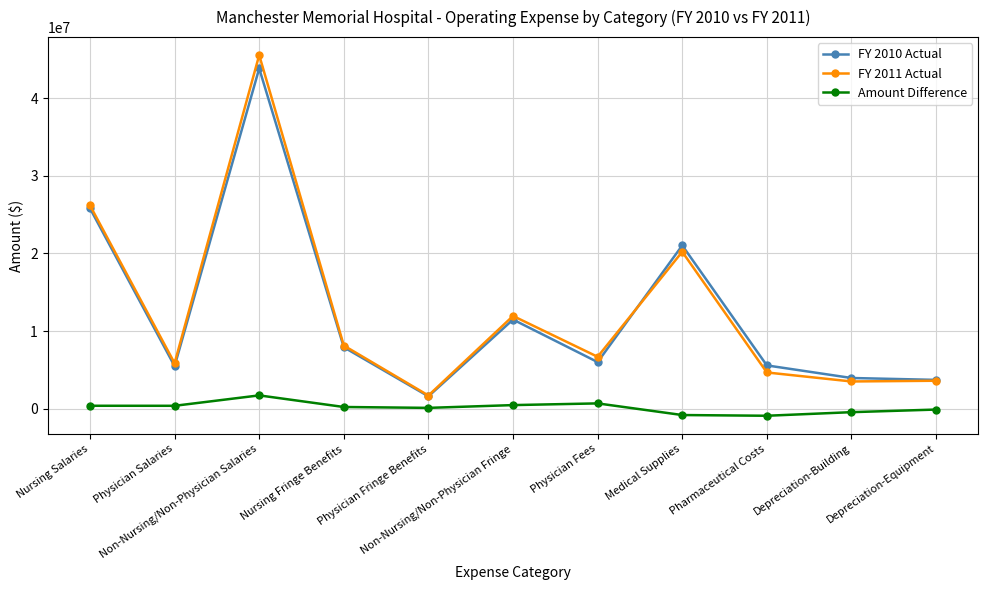

Which series has the largest range (max minus min)?

FY 2011 Actual